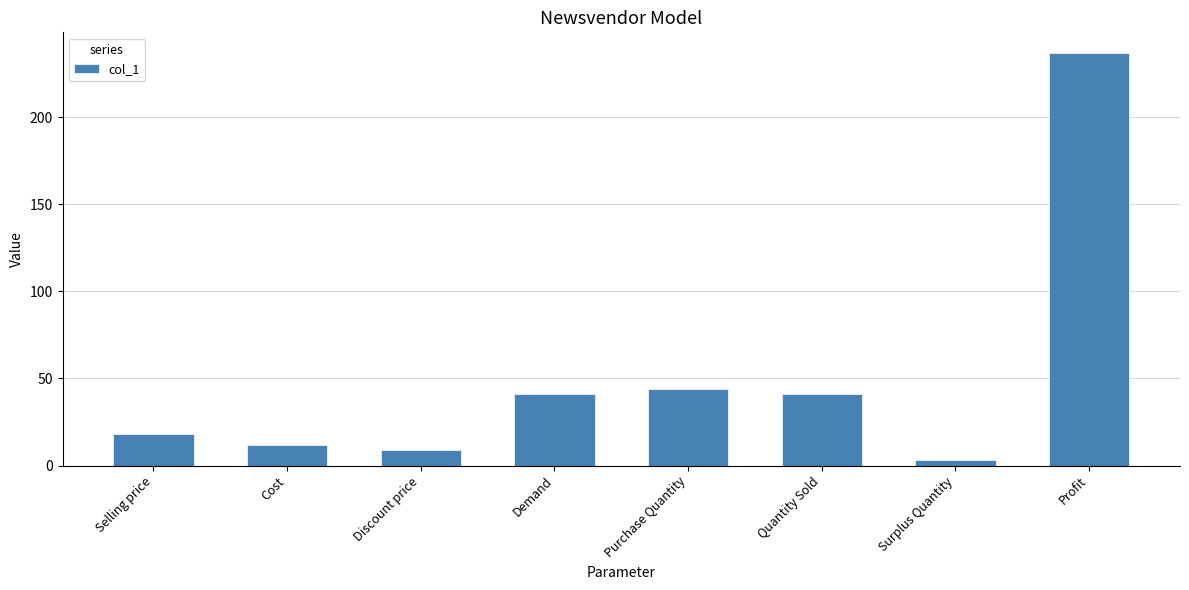

Reading left to right, extract all data points from this chart.

18	12	9	41	44	41	3	237